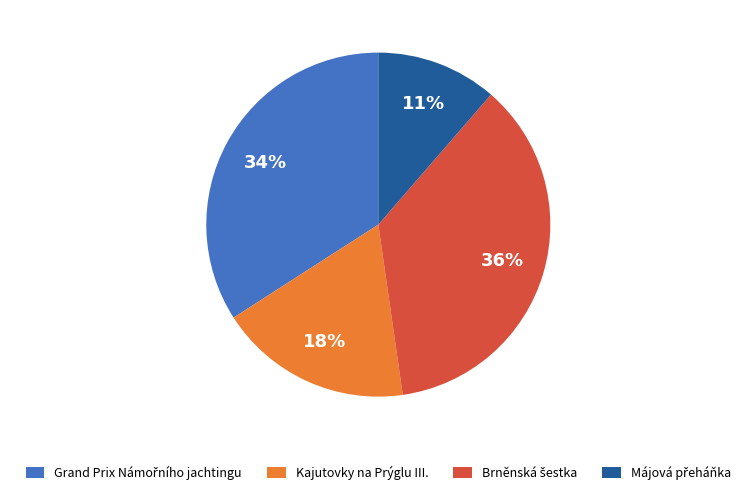

To the nearest percent, what percentage of the pie is Kajutovky na Prýglu III.?

18%